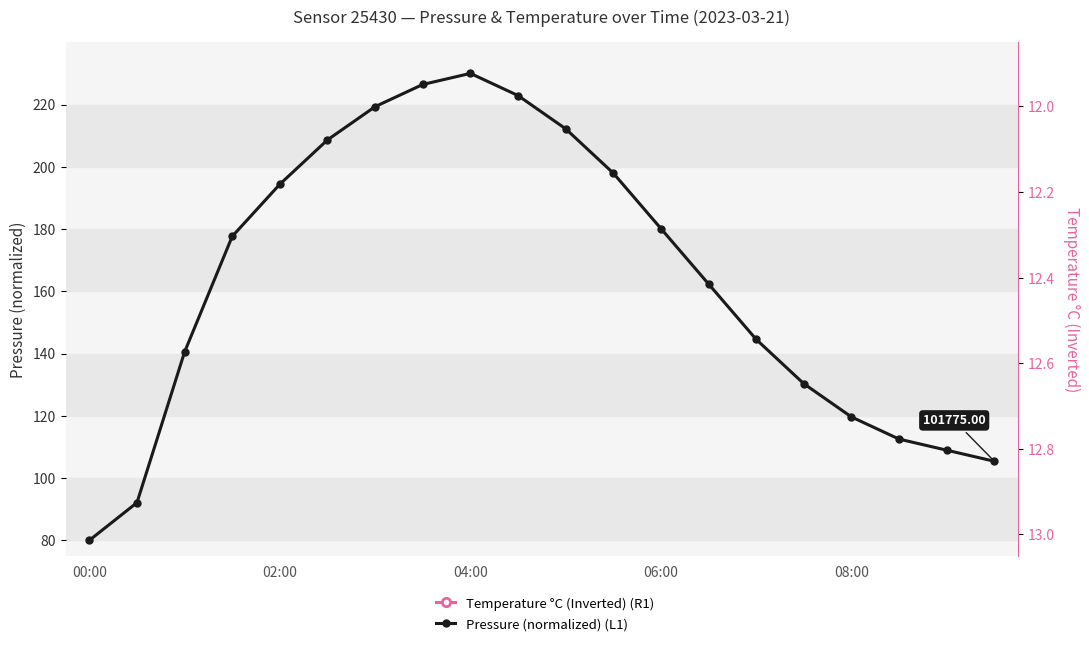

List the series in order of their peak value, highest first.

Pressure (normalized) (L1), Temperature °C (Inverted) (R1)